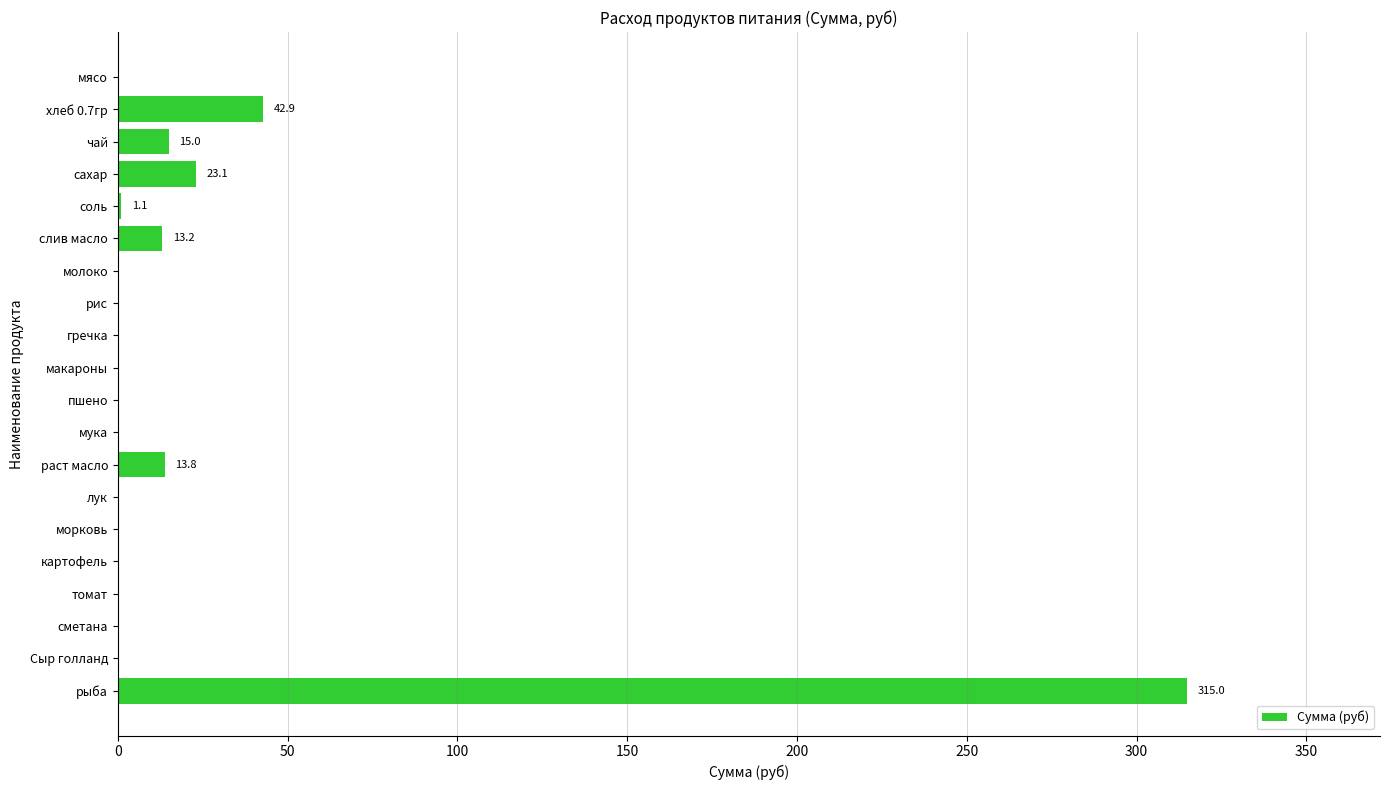

Where is the data nearest to the value 157?

хлеб 0.7гр